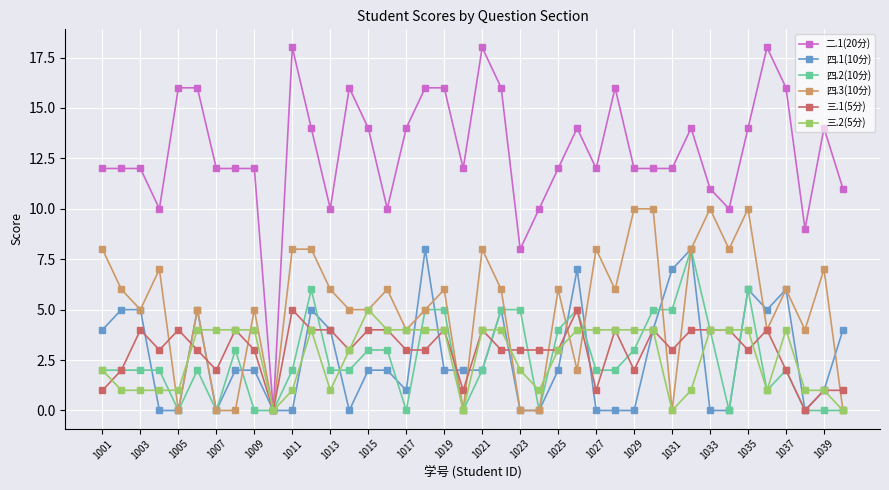

True or false: 四.3(10分) has more than 2 interior local peaks.

True